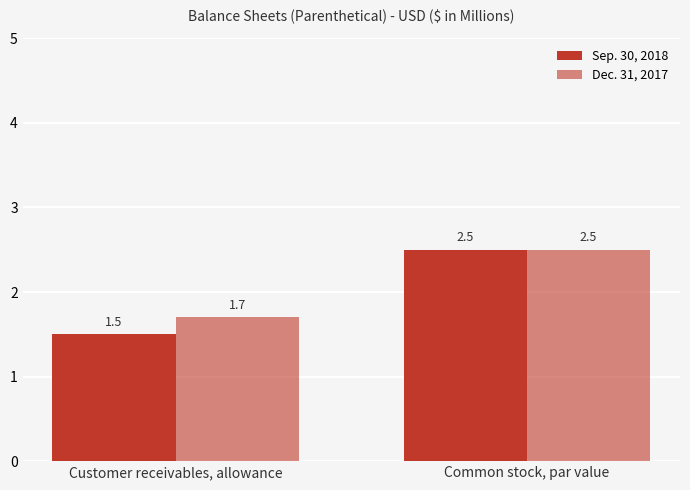

Rank the series by their average value, from highest to lowest.

Dec. 31, 2017, Sep. 30, 2018